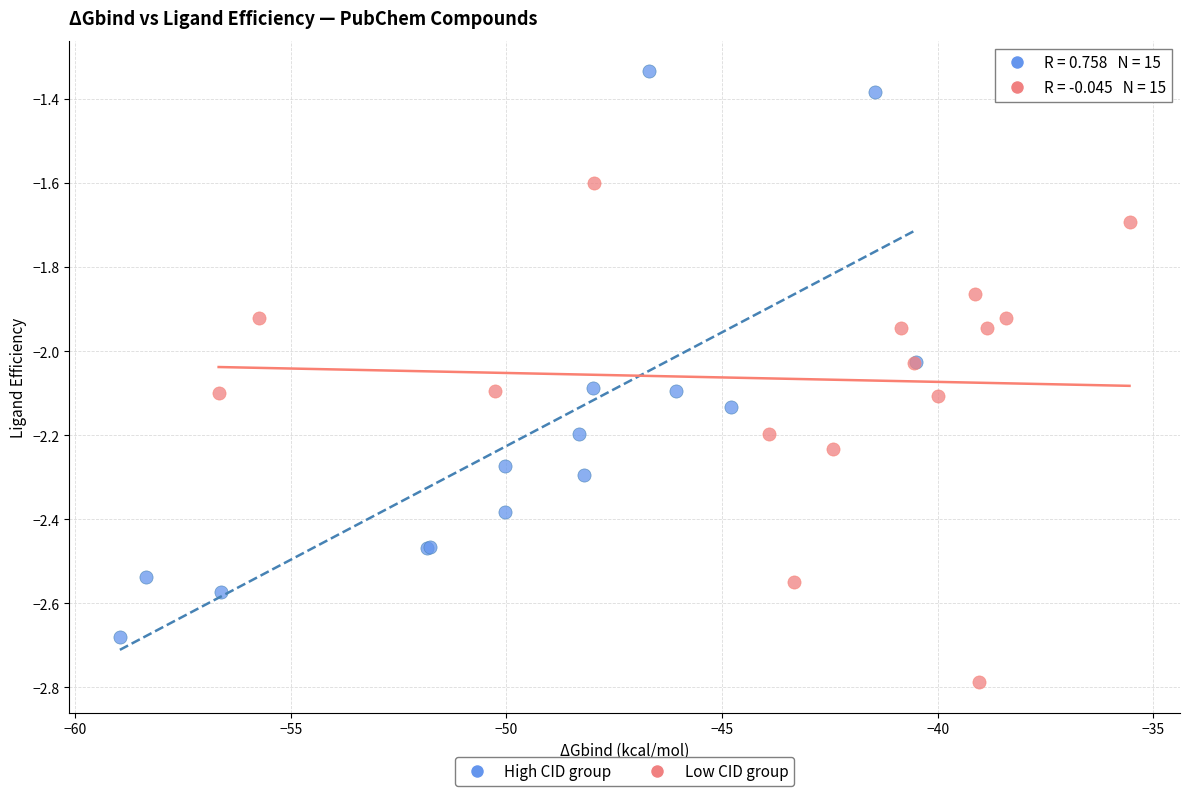

Which series has the widest spread of Y values?

High CID group